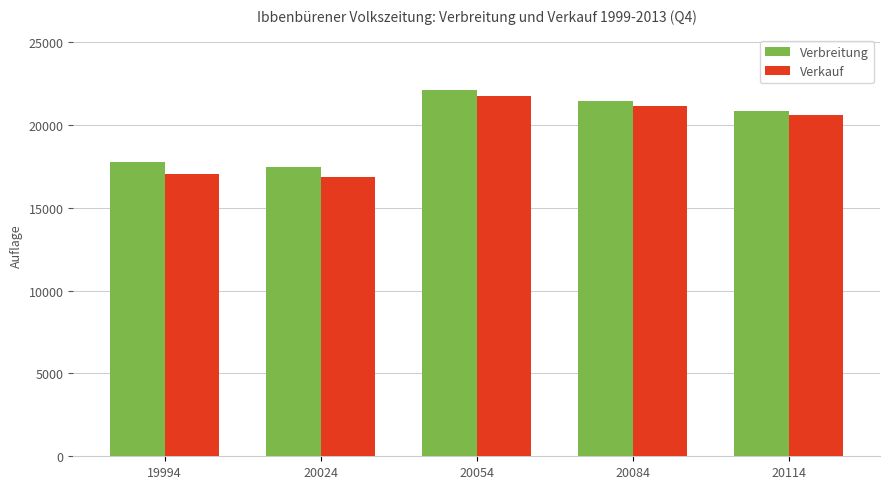

How many series are shown in this chart?

2